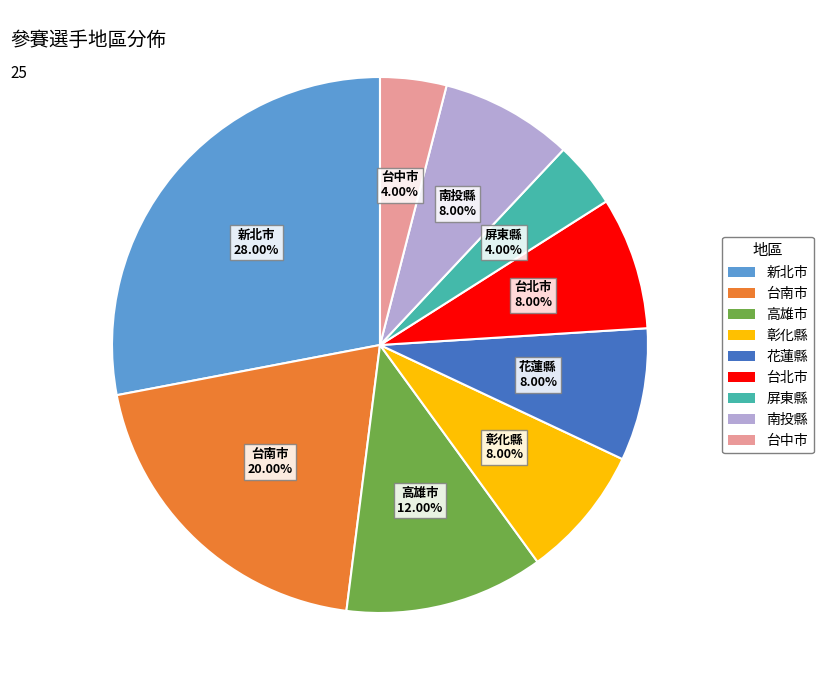

Is it true that 新北市 is 28% of the pie?

True